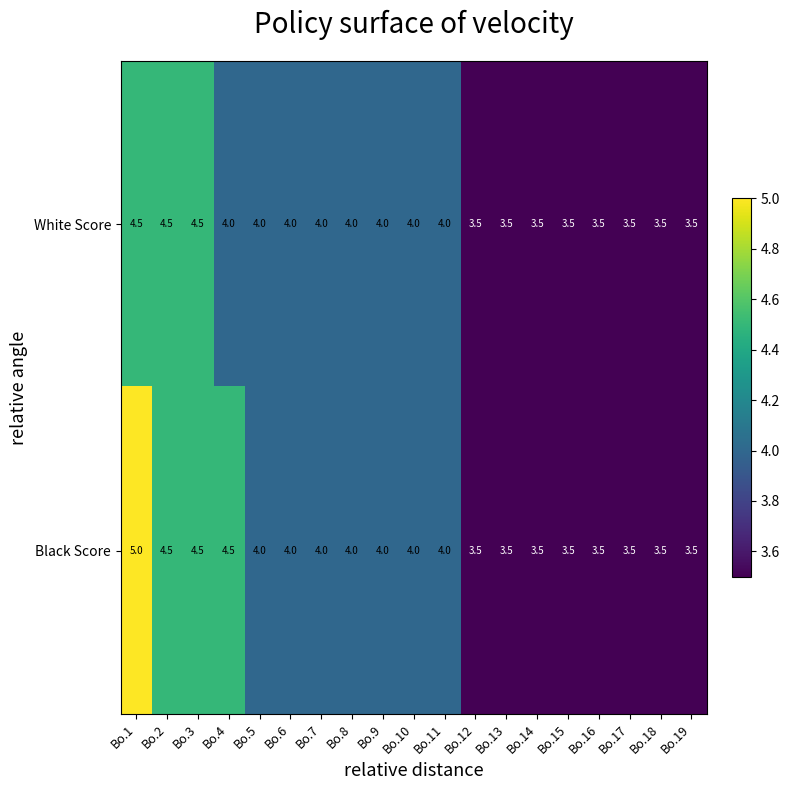

At which category is the sum across all series the highest?

Bo.1